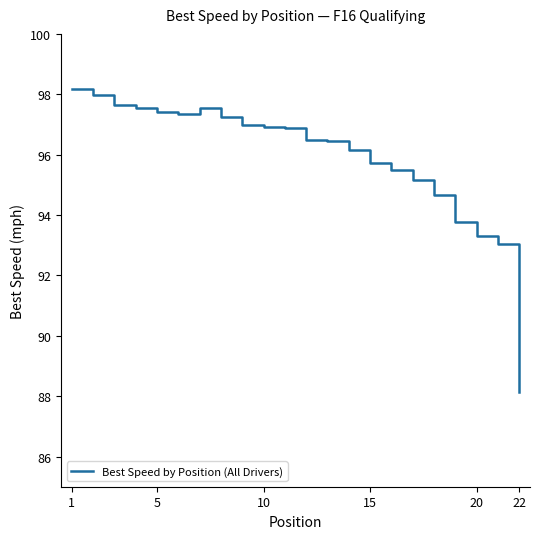

What is the maximum value shown in the chart?

98.2